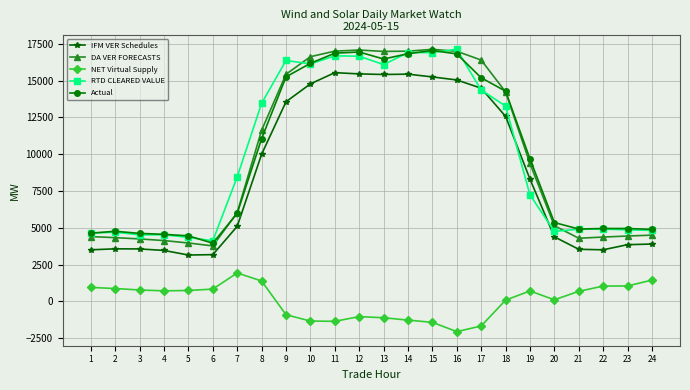

What is the average value of the RTD CLEARED VALUE series?

10032.5